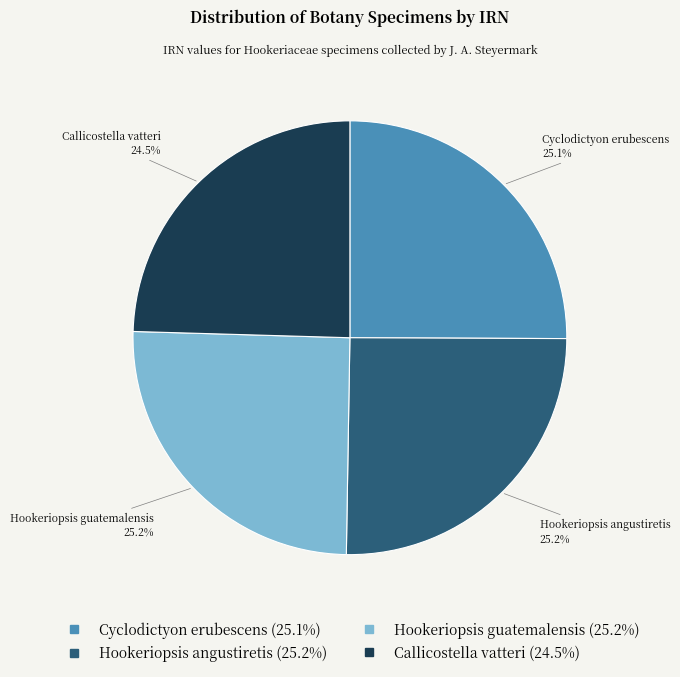

To the nearest percent, what percentage of the pie is Cyclodictyon erubescens?

25%